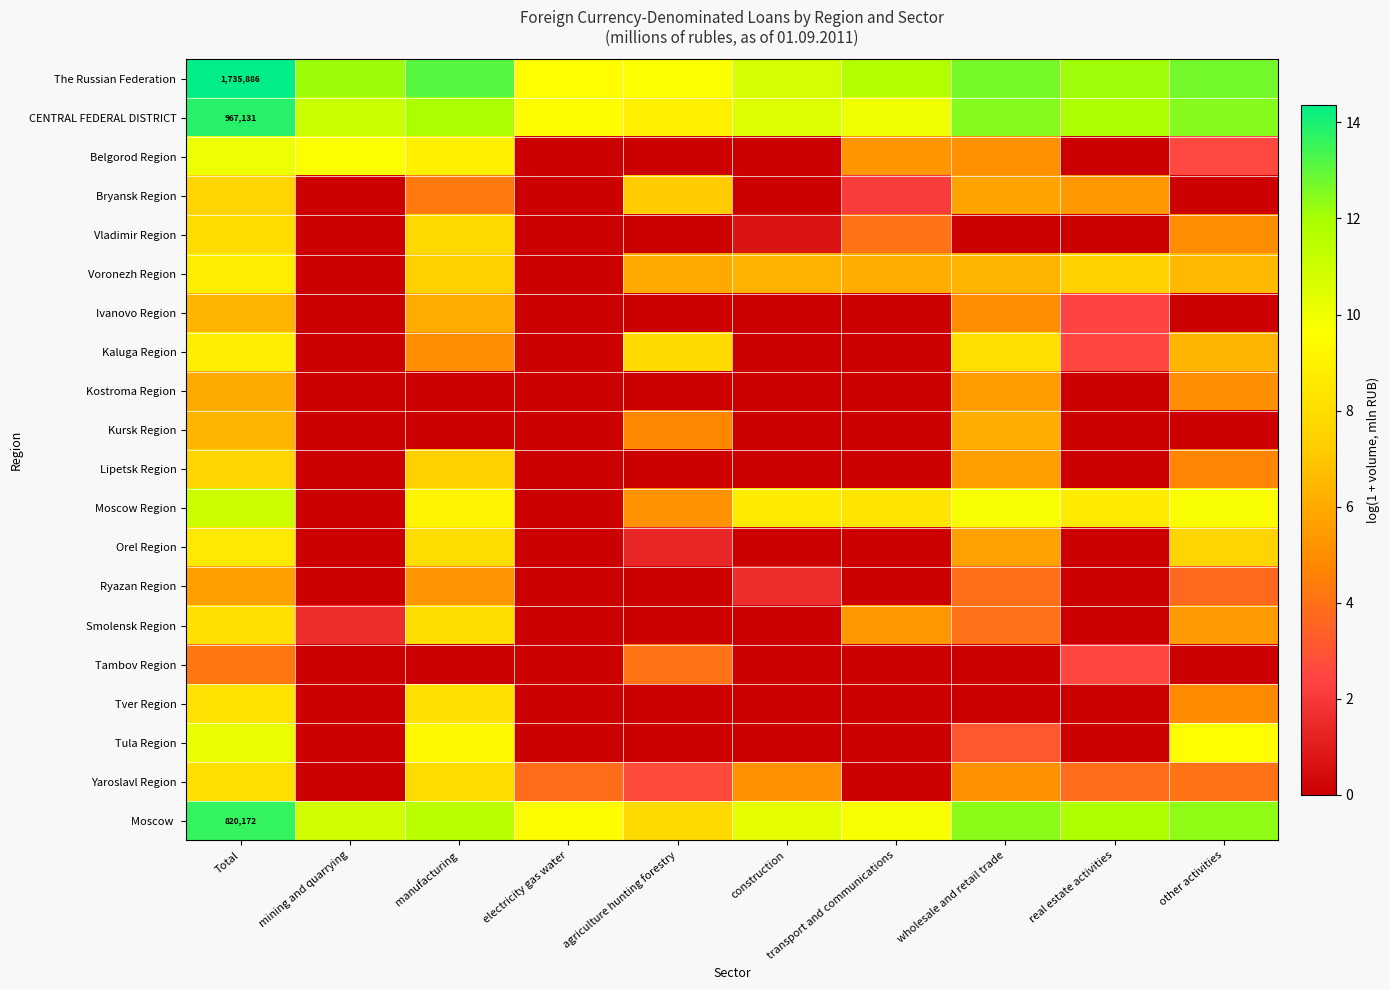

What is the total value across all series at mining and quarrying?

45.4